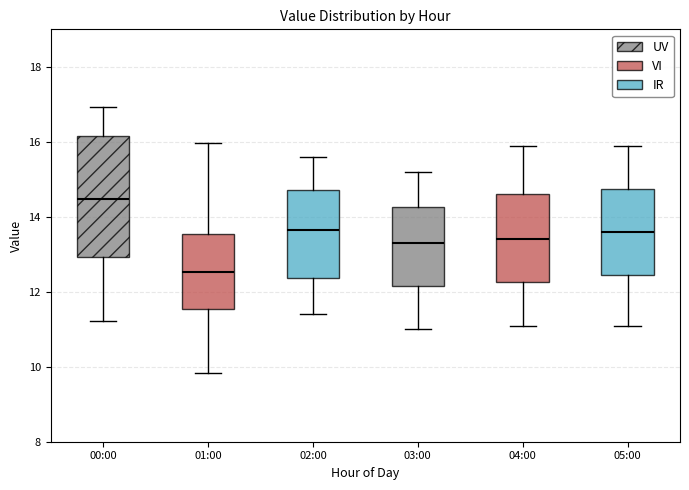

Reading left to right, transcribe this box plot: for each box, give where its median line is, the range the box spans, and where its two whiskers end, as read against the y-axis. The values are not printed on the chart, so give them approximately, as read against the axis.

00:00: median 14.4, box 13.0 to 16.2, whiskers 11.2 to 17.0
01:00: median 12.6, box 11.6 to 13.6, whiskers 9.8 to 16.0
02:00: median 13.6, box 12.4 to 14.8, whiskers 11.4 to 15.6
03:00: median 13.4, box 12.2 to 14.2, whiskers 11.0 to 15.2
04:00: median 13.4, box 12.2 to 14.6, whiskers 11.2 to 16.0
05:00: median 13.6, box 12.4 to 14.8, whiskers 11.2 to 16.0